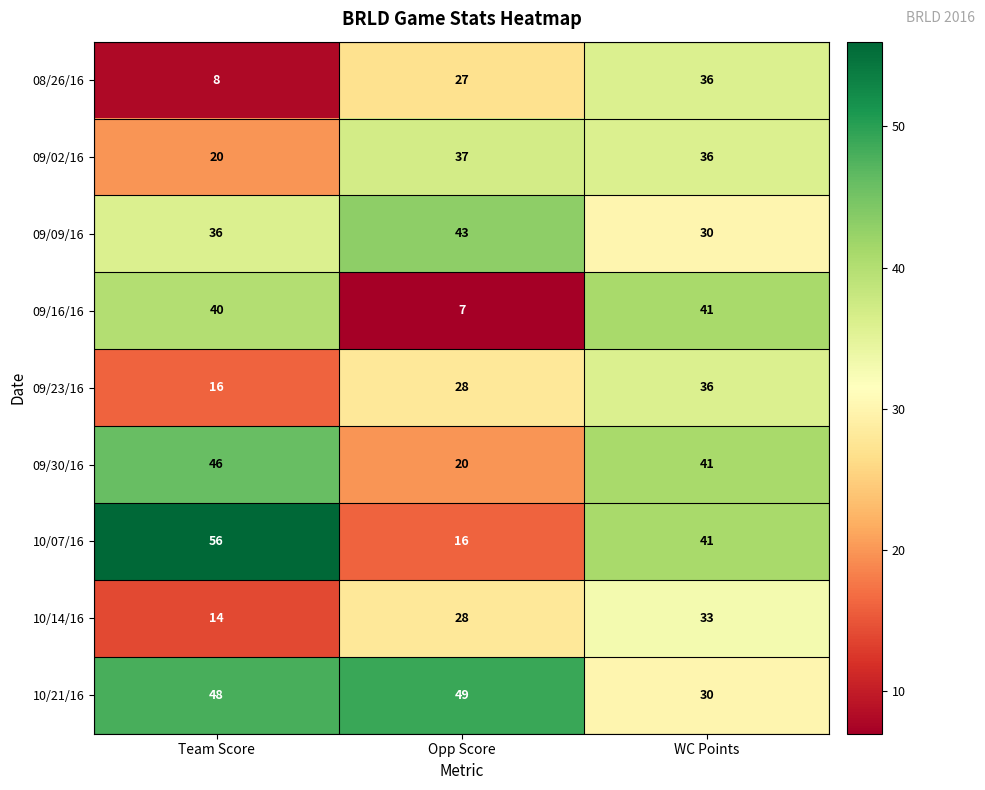

What is the difference between the maximum and minimum values in the 10/21/16 series?

19